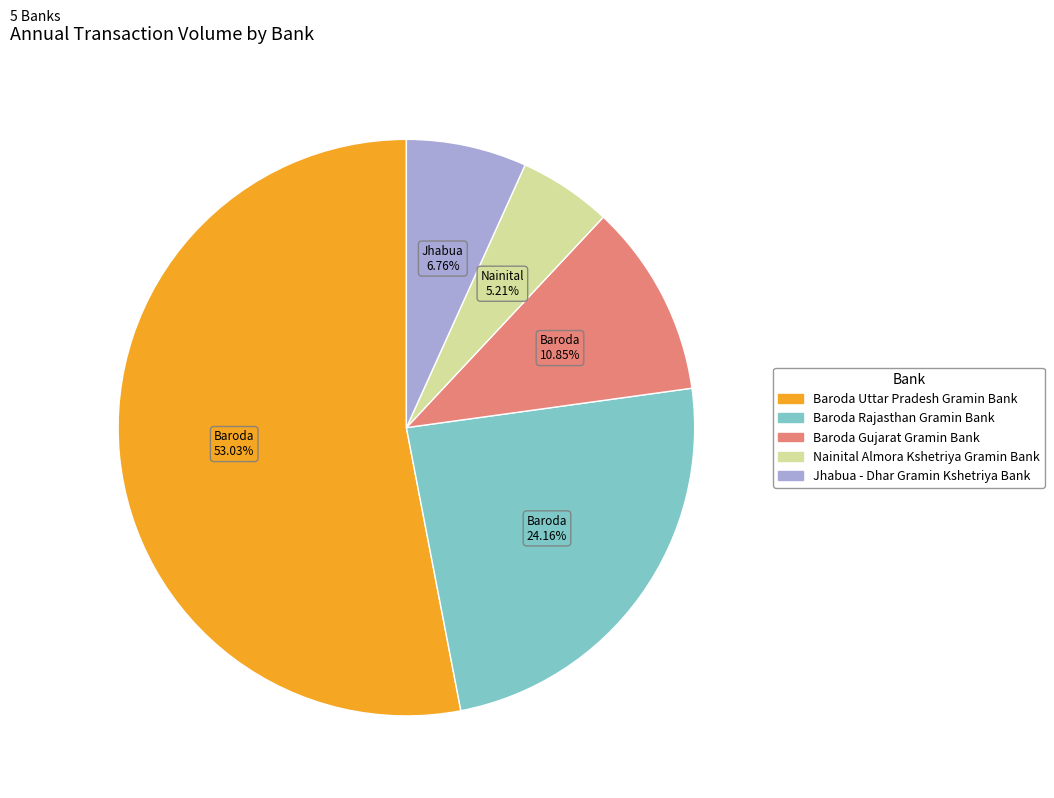

Does Baroda Uttar Pradesh Gramin Bank account for over 50% of the chart?

Yes